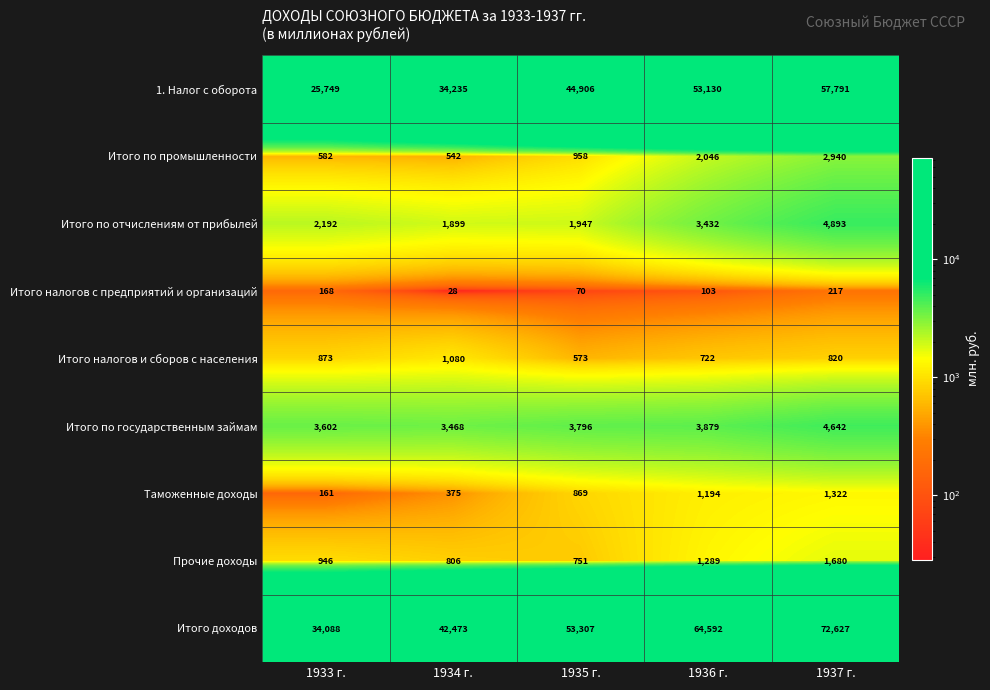

Which series has the largest range (max minus min)?

Итого доходов